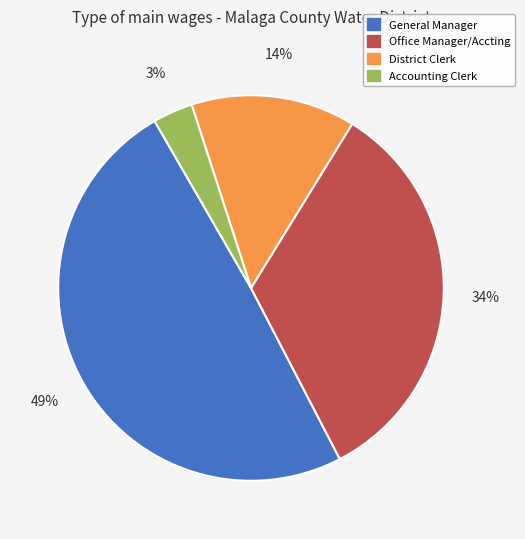

Is it true that General Manager is 58% of the pie?

False